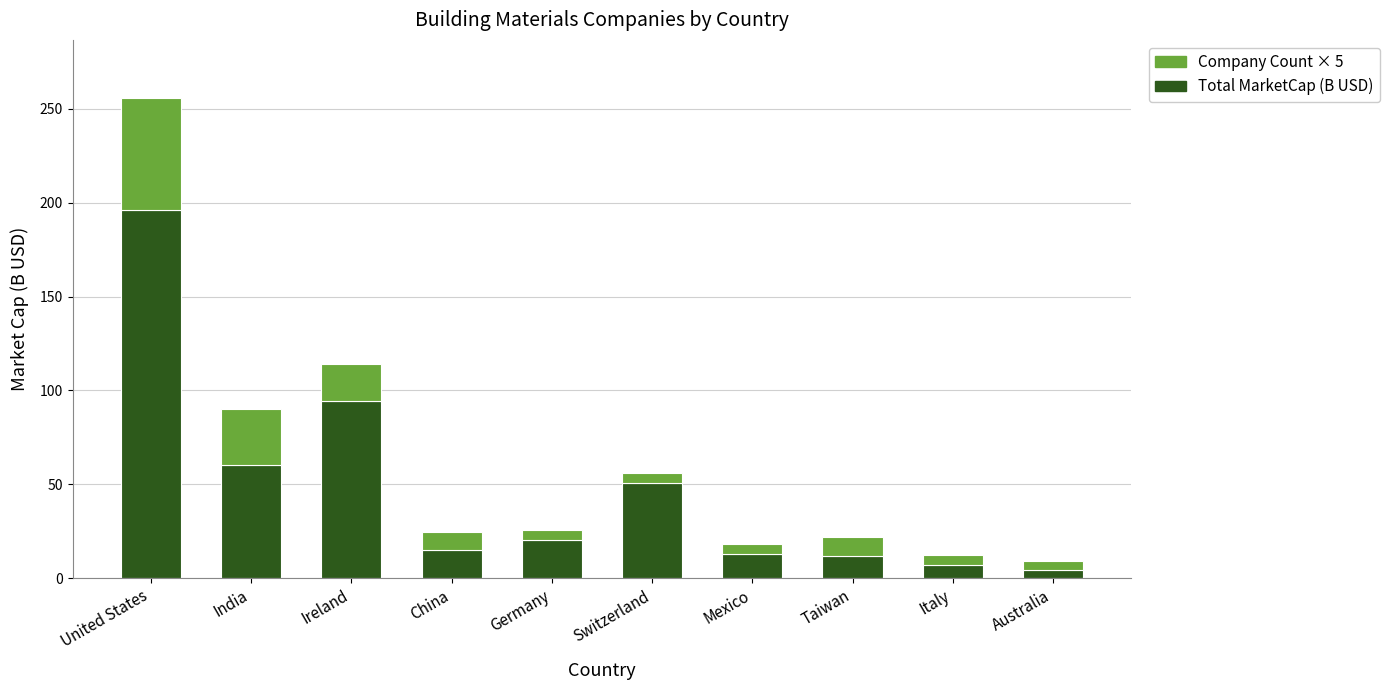

Are the bars horizontal?

No